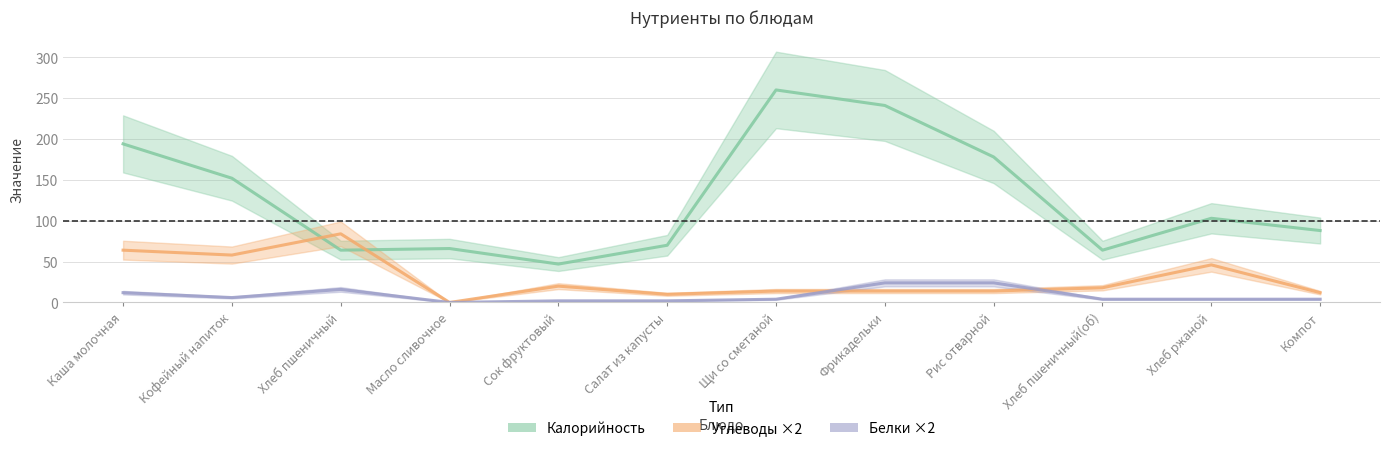

Reading left to right, transcribe all the data shown in this chart.

Калорийность: 194	152	64	66	47	70	260	241	178	64	103	88
Углеводы ×2: 64	58	84	0	20	10	14	14	14	18	46	12
Белки ×2: 12	6	16	0	2	2	4	24	24	4	4	4